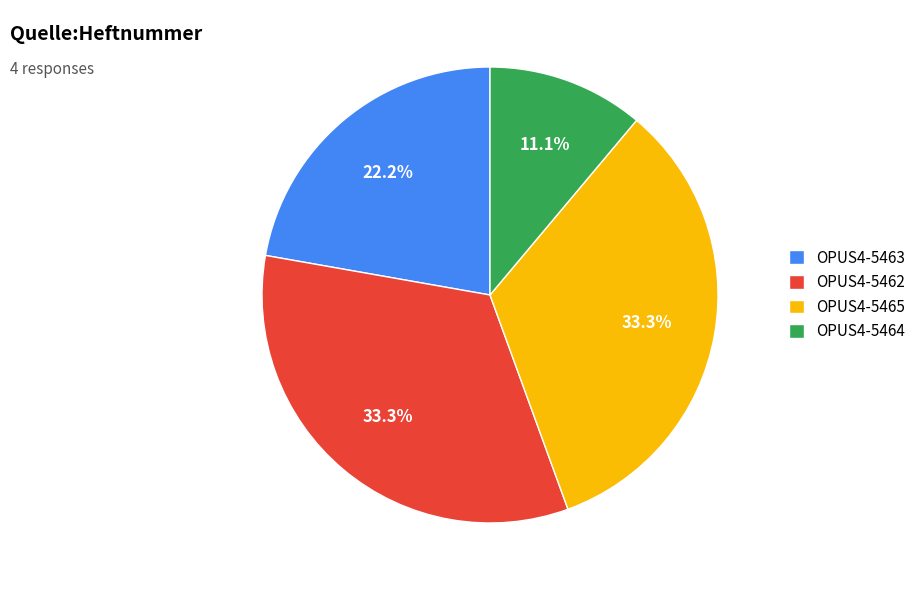

Is there a majority slice in this chart?

No